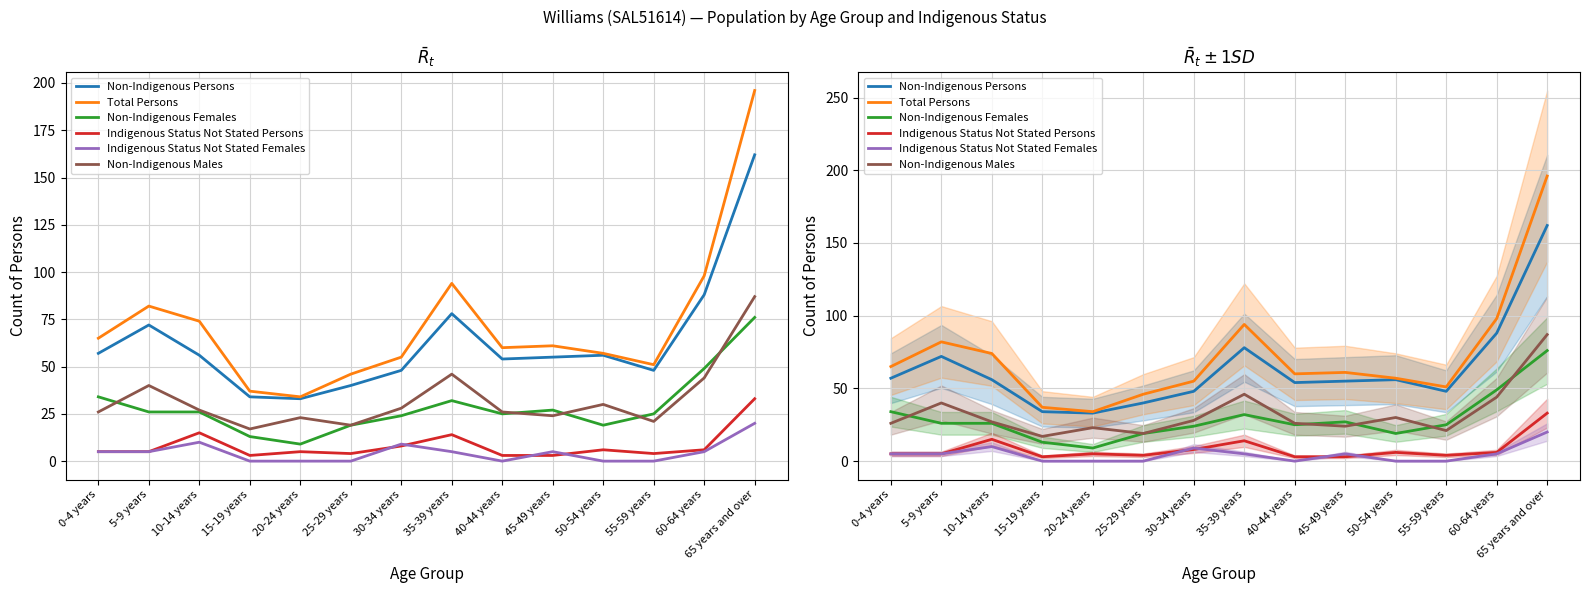

What is the total value across all series at 45-49 years?

175